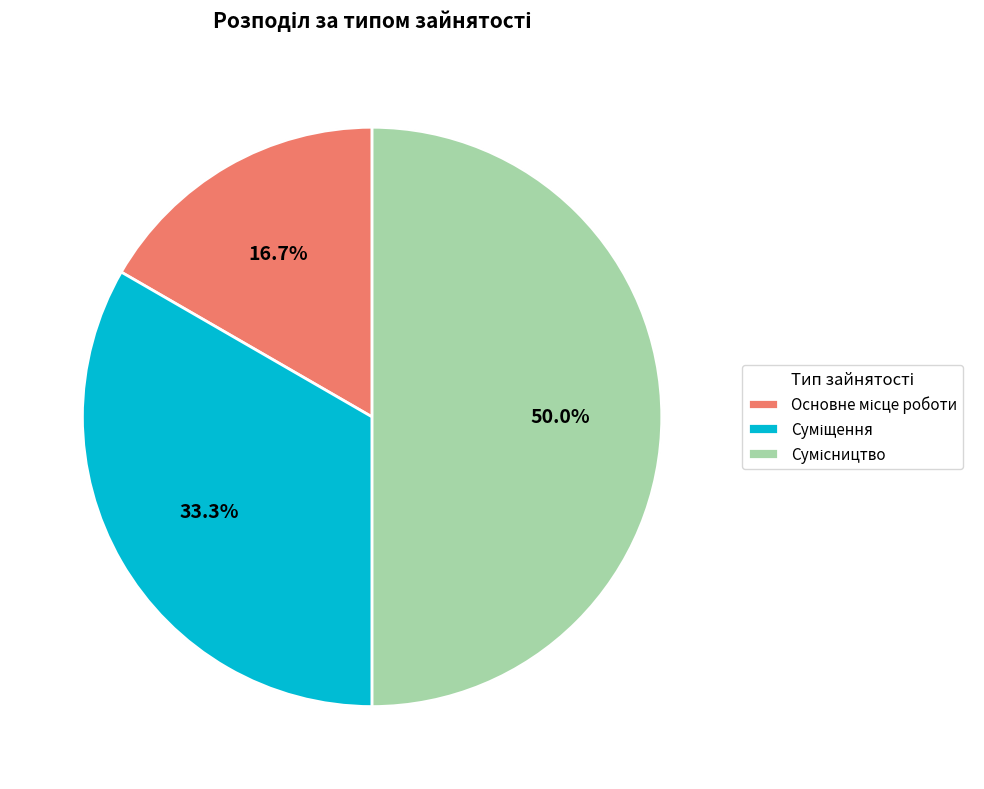

Which slice is the largest?

Сумісництво